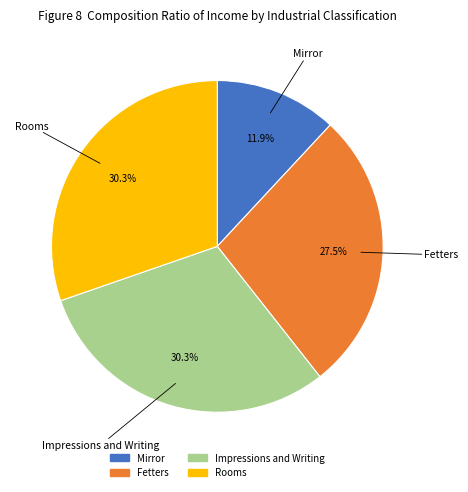

How many segments does this pie chart have?

4